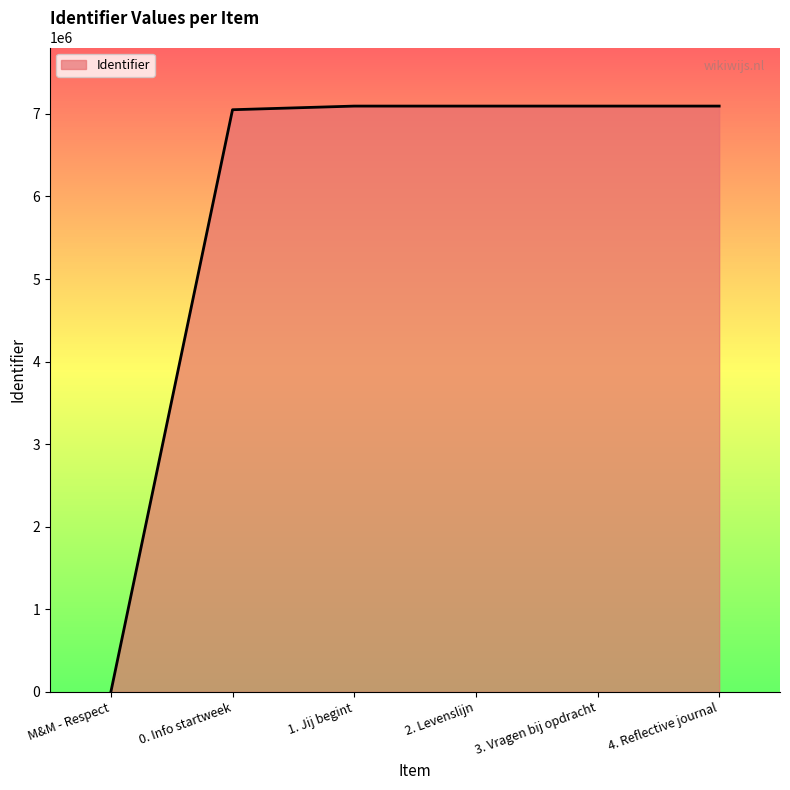

Between M&M - Respect and 3. Vragen bij opdracht, which is larger?

3. Vragen bij opdracht